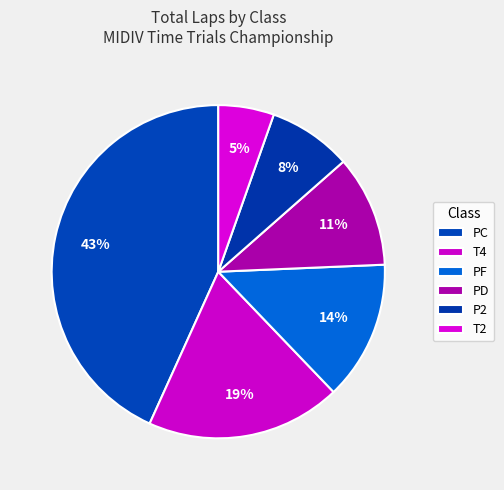

Does PC represent more than half of the total?

No